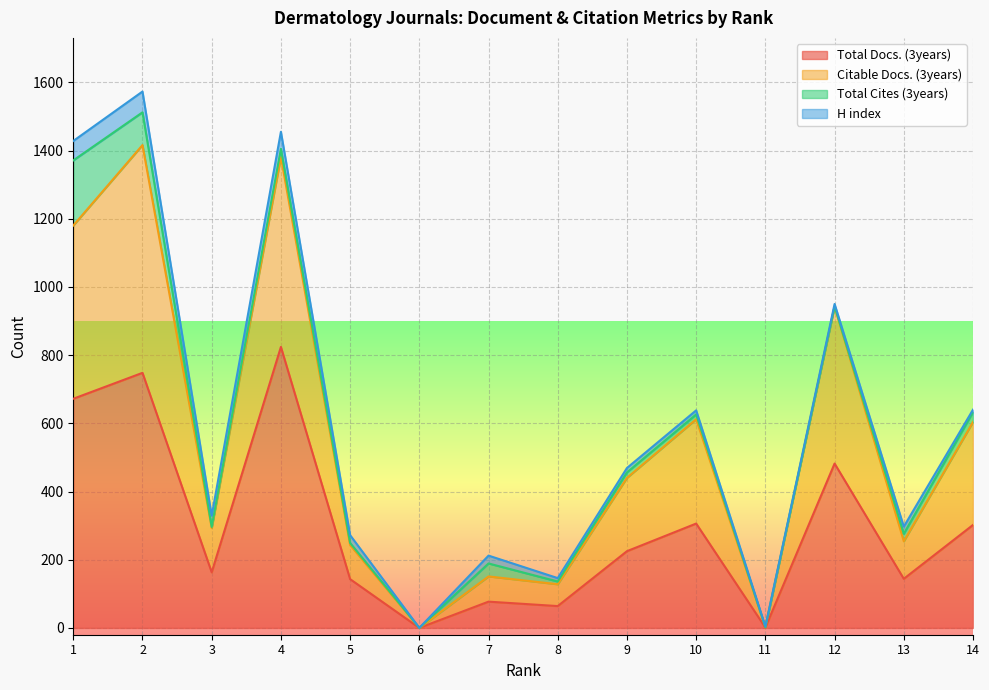

What are all the series names shown in the legend?

Total Docs. (3years), Citable Docs. (3years), Total Cites (3years), H index